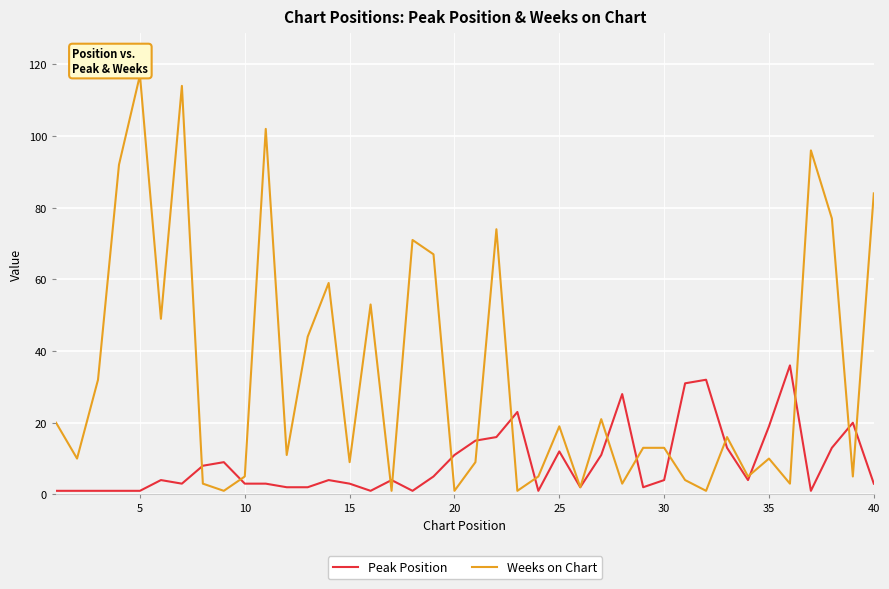

Count the number of data series in this chart.

2